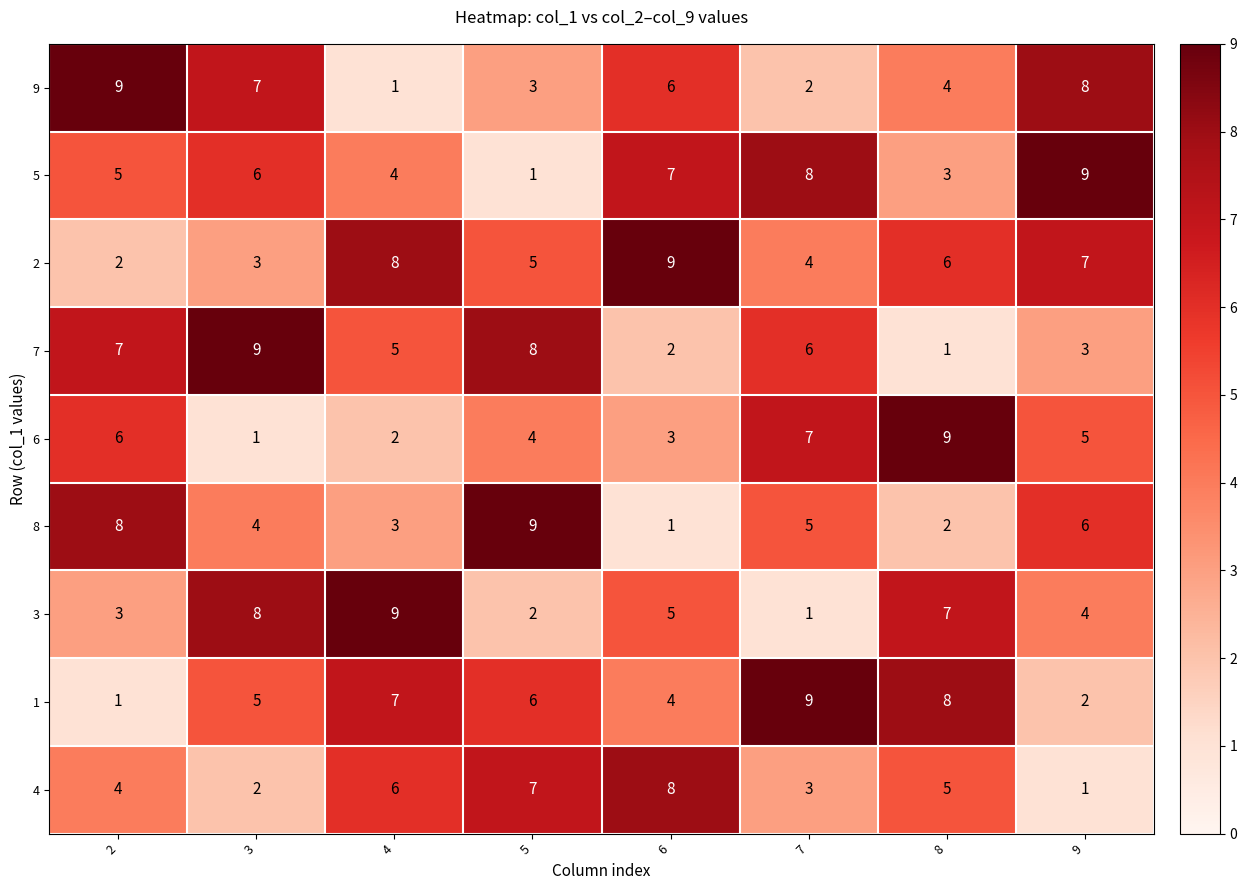

What is the greatest value displayed?

9